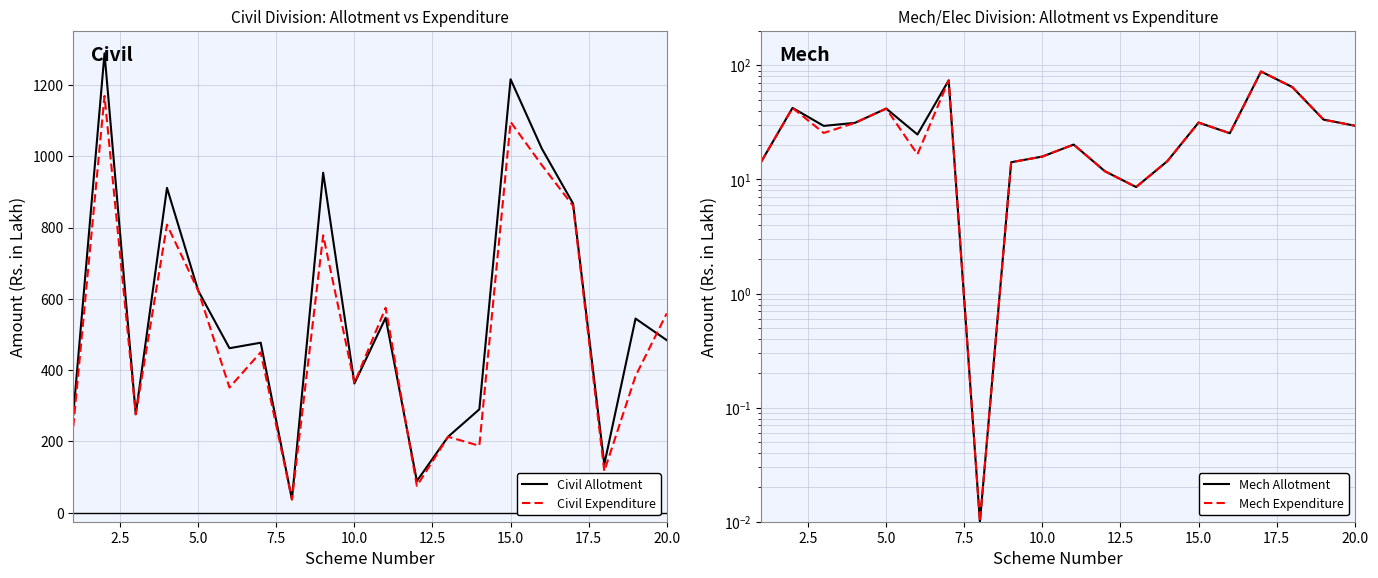

Count the number of data series in this chart.

4